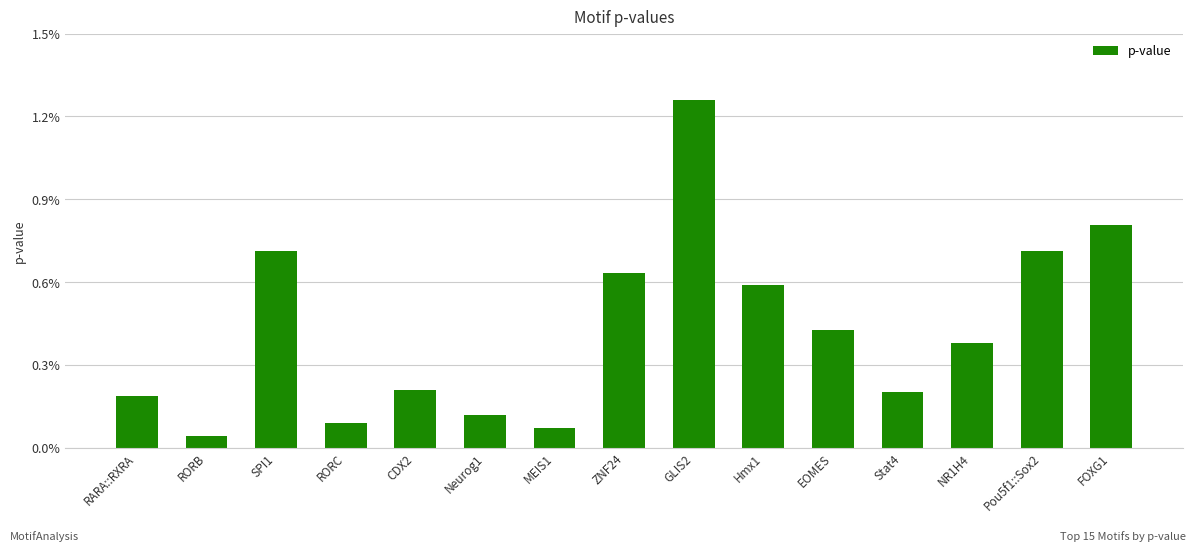

What position from the left is Pou5f1::Sox2?

14